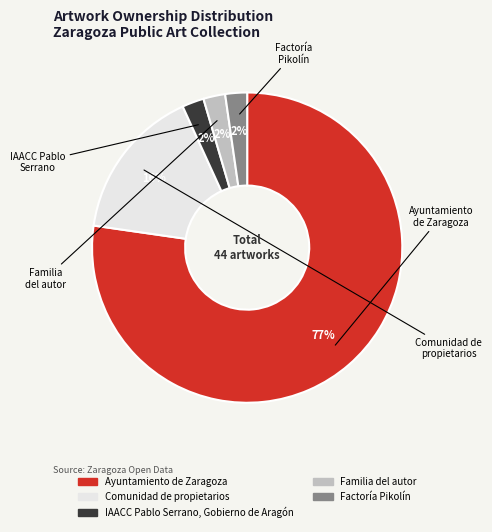

To the nearest percent, what portion does Familia del autor represent?

2%